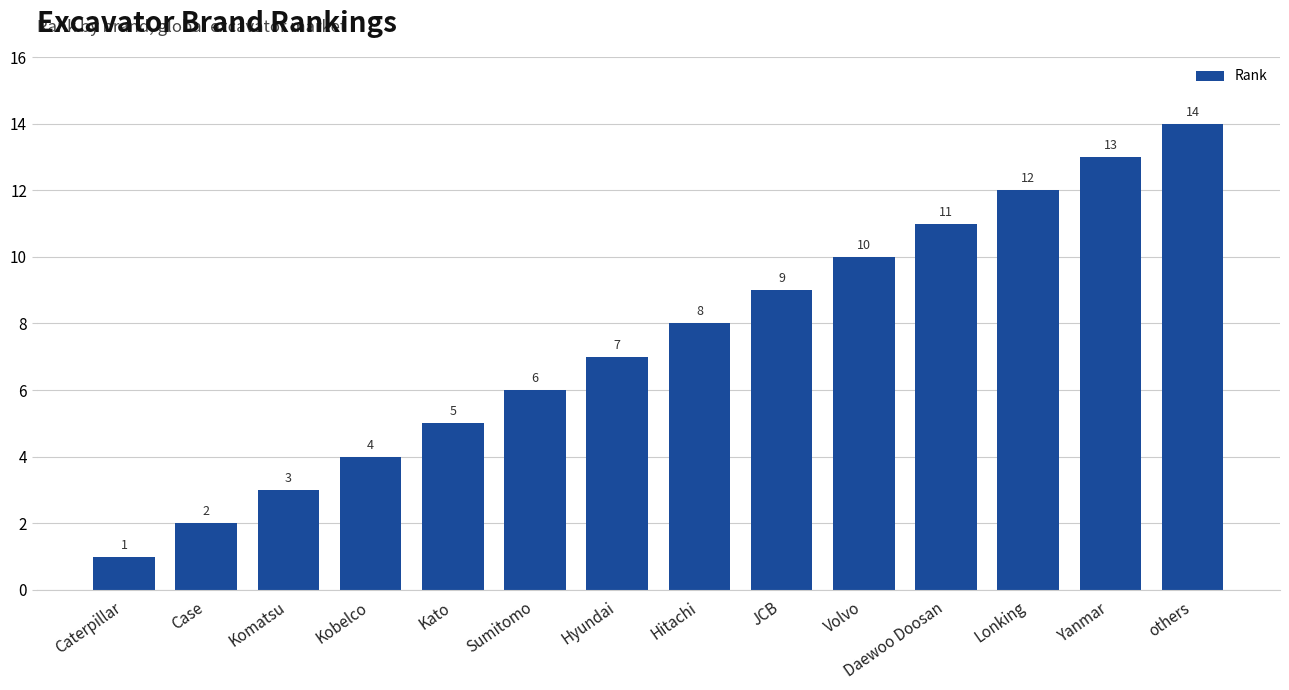

At which label is the value closest to 7?

Hyundai